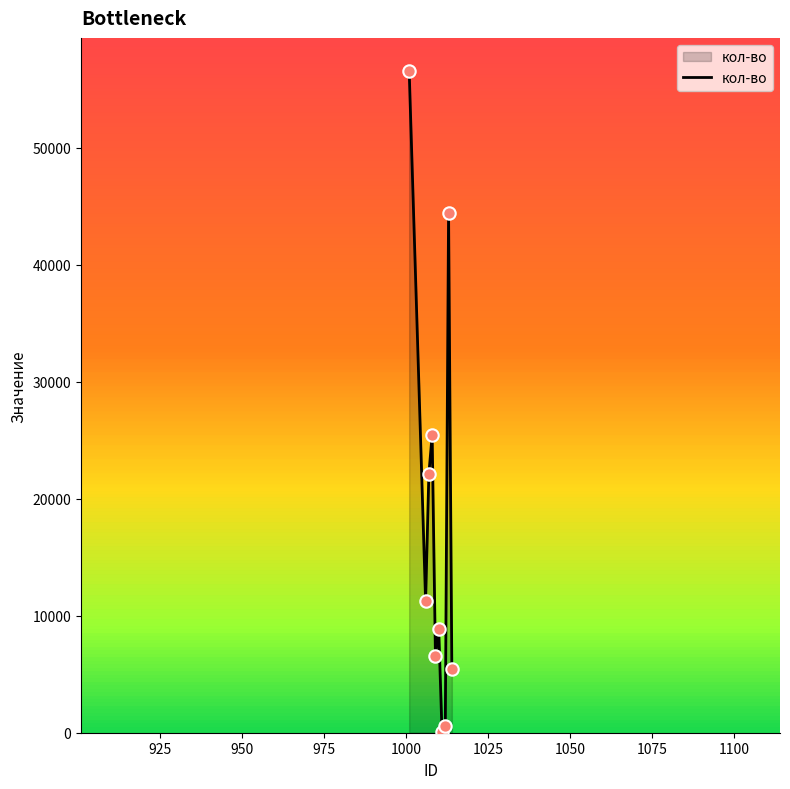

What is the greatest value displayed?

56565